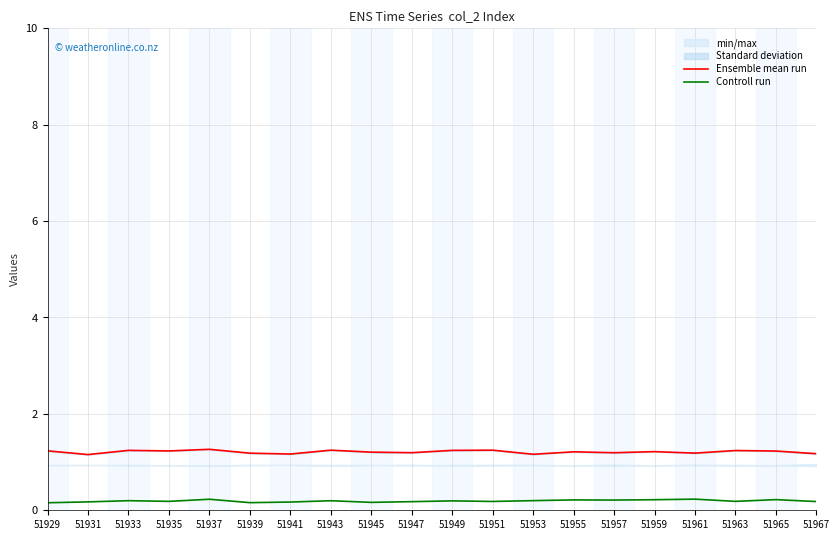

At which category does Ensemble mean run reach its first local valley?

51931